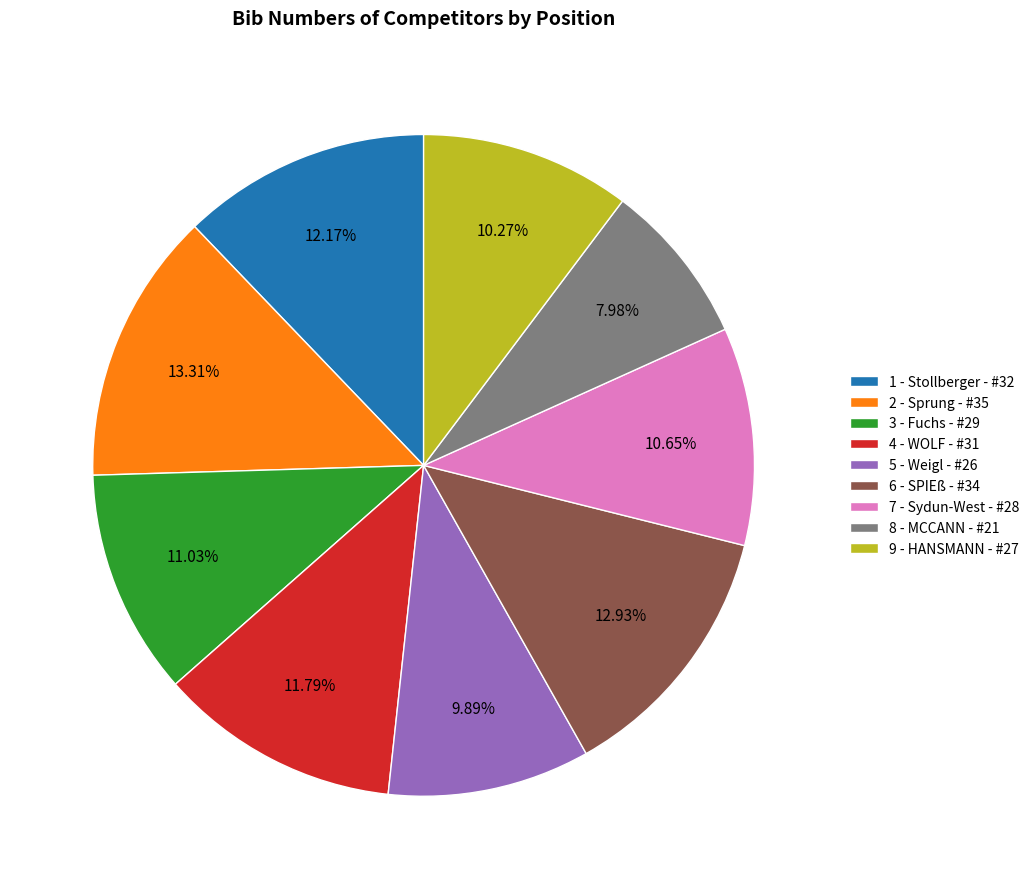

Between 1 - Stollberger and 7 - Sydun-West, which is larger?

1 - Stollberger